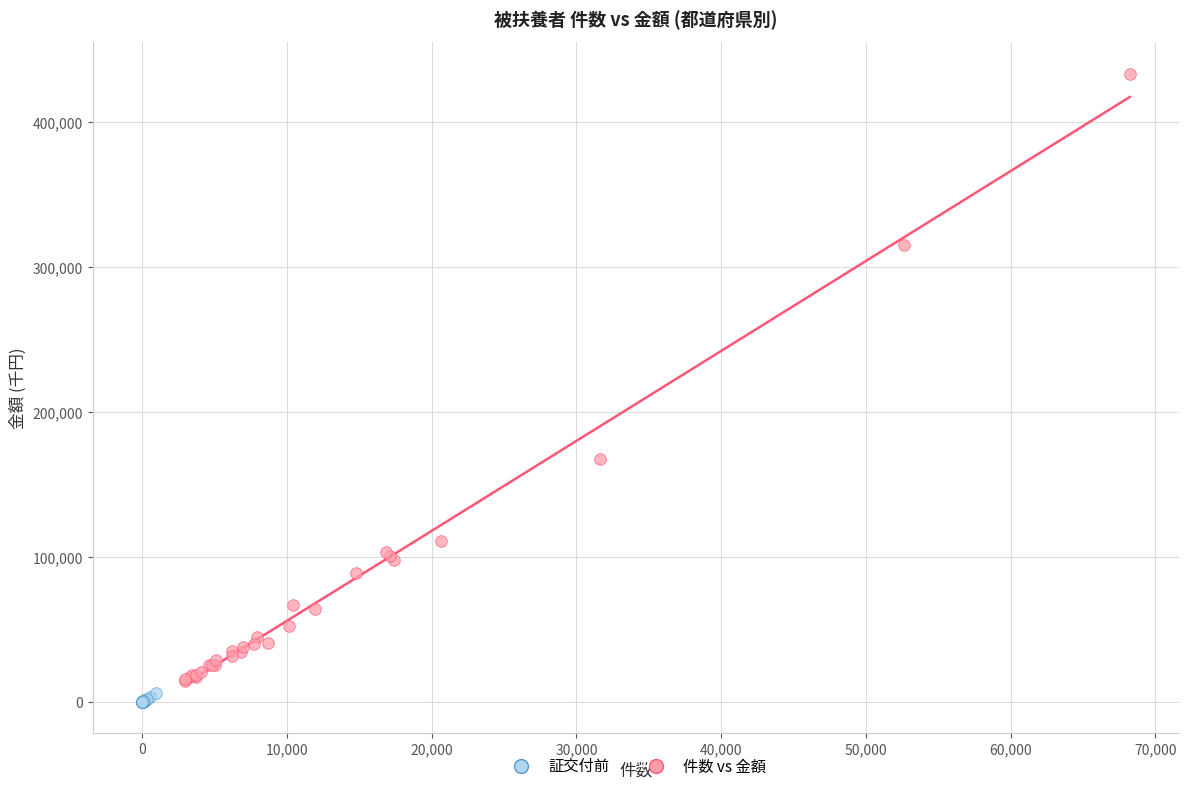

Which series reaches the maximum Y coordinate?

件数 vs 金額